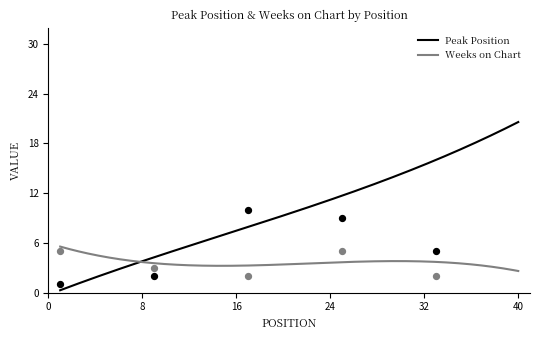

What are all the series names shown in the legend?

Peak Position, Weeks on Chart